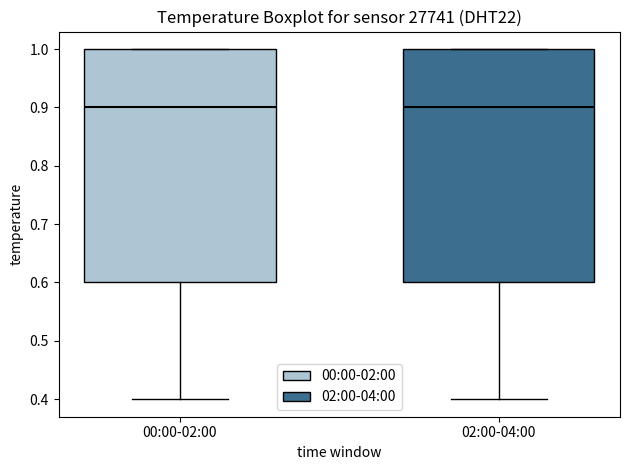

Where does the lower whisker of the box for 00:00-02:00 end on the y-axis? The values are not printed on the chart, so give them approximately, as read against the axis.

0.4